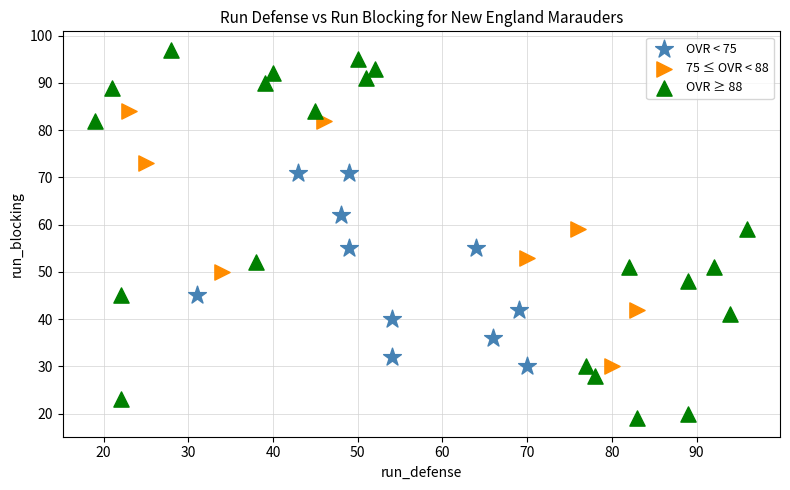

Which series has the largest Y range (max minus min)?

OVR ≥ 88